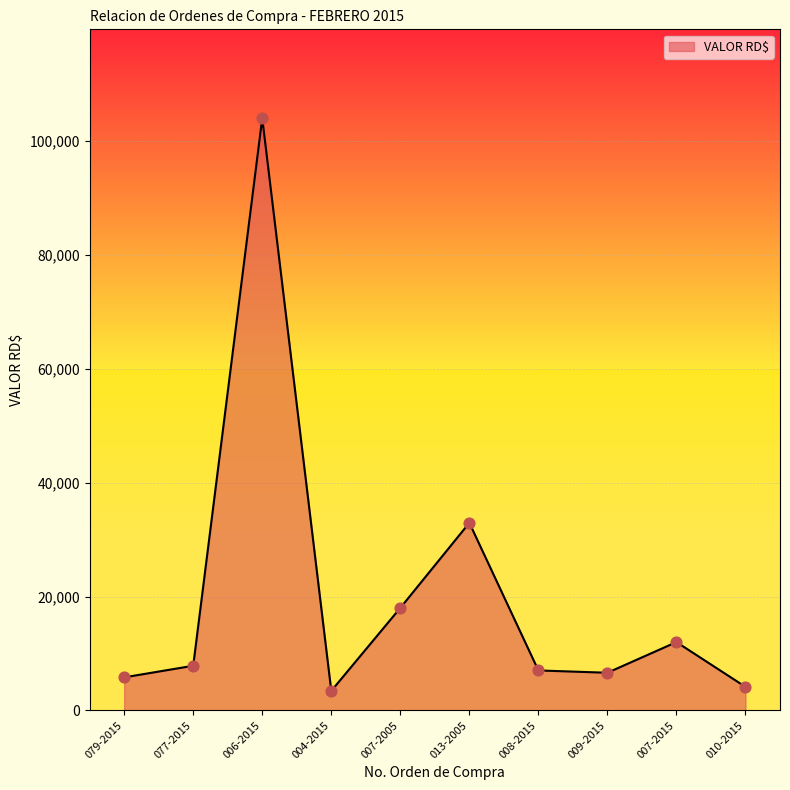

What is the ratio of the value at 013-2005 to the value at 004-2015?

9.6